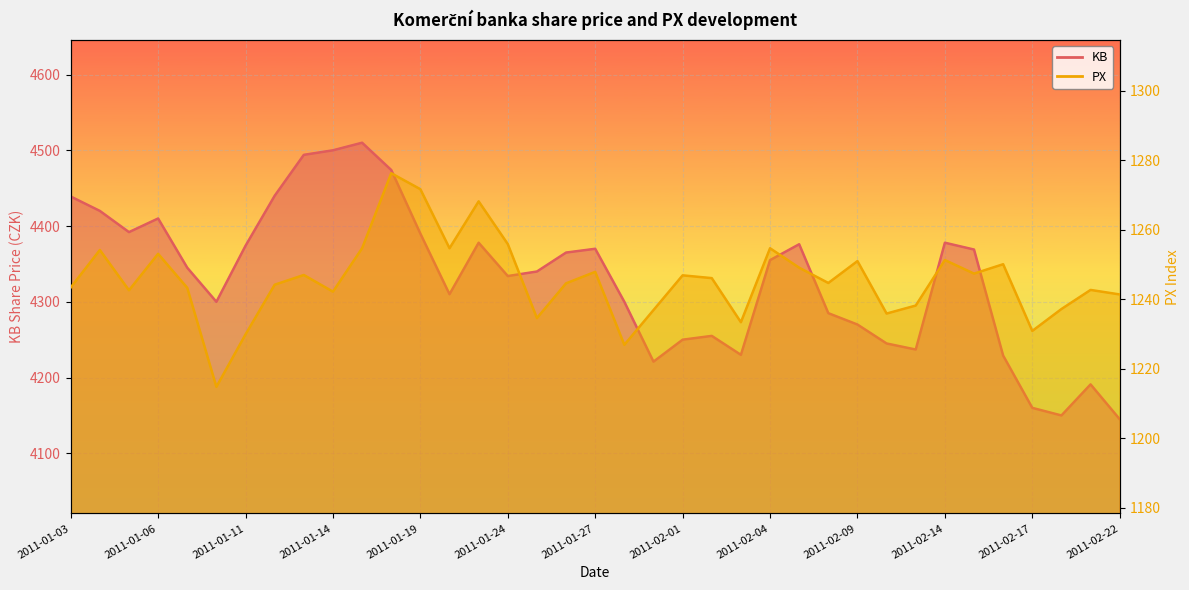

What is the difference between the highest and lowest values at 2011-01-21?

3109.8